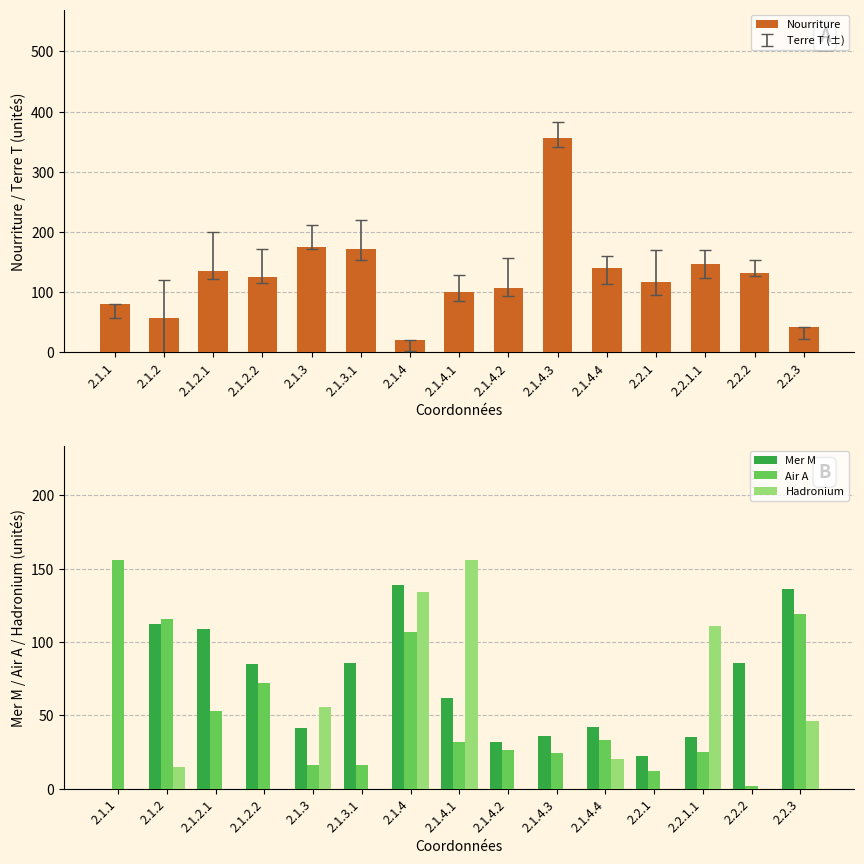

The value of Air A at 2.1.2.1 is 53. True or false?

True